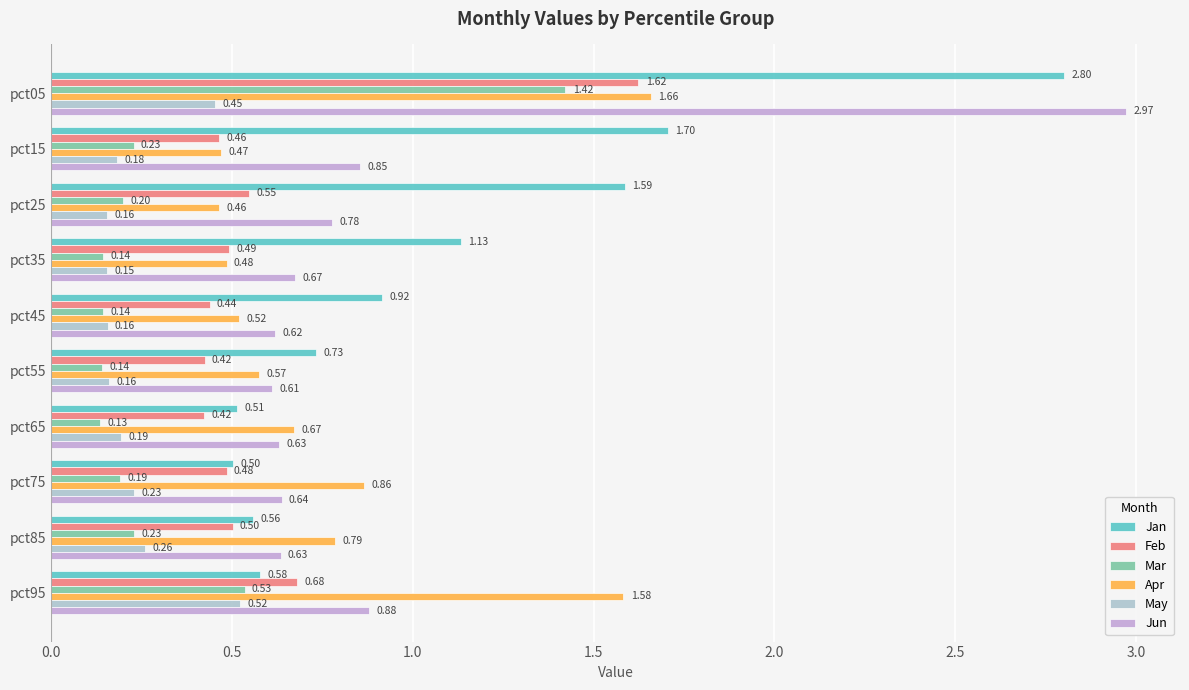

Count the number of categories in the chart.

10